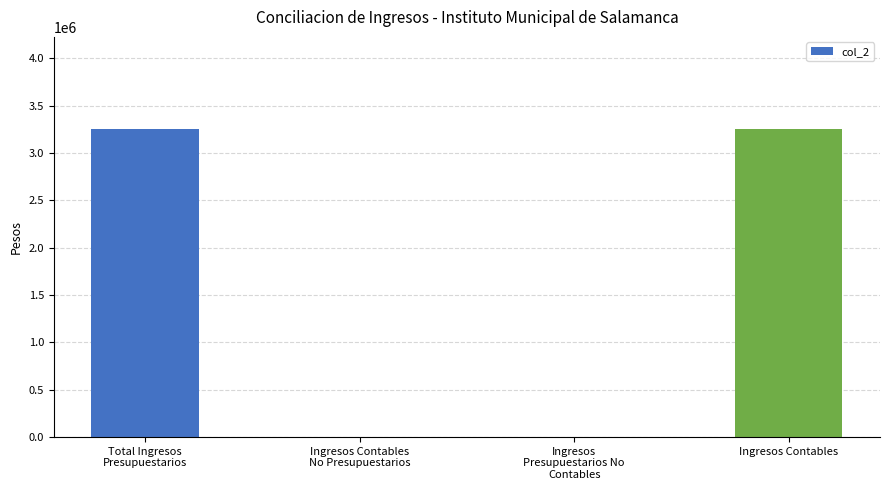

Reading right to left, transcribe all the data shown in this chart.

Ingresos Contables=3250000	Ingresos
Presupuestarios No
Contables=0	Ingresos Contables
No Presupuestarios=0	Total Ingresos
Presupuestarios=3250000